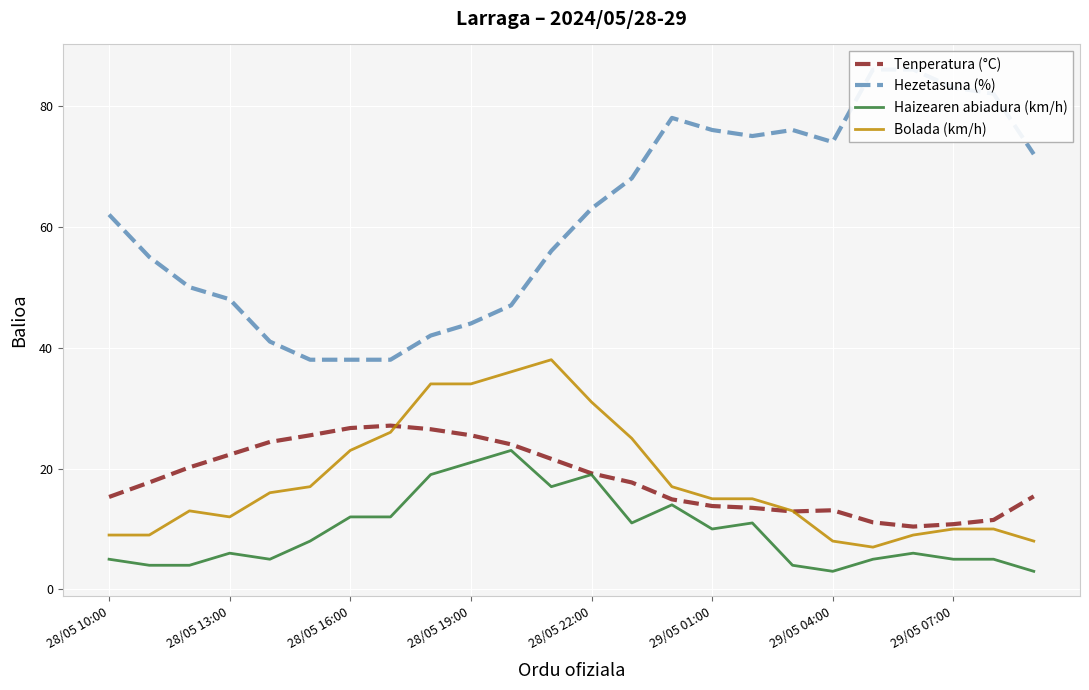

What is the sum of all Haizearen abiadura (km/h) values?

232.0